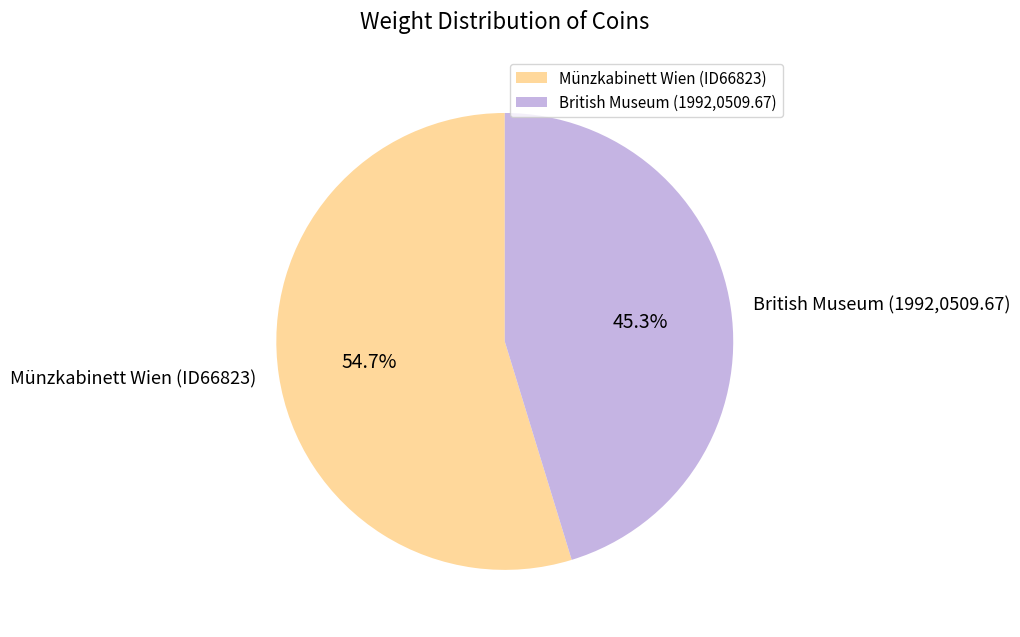

What is the ratio of the value at British Museum (1992,0509.67) to the value at Münzkabinett Wien (ID66823)?

0.8